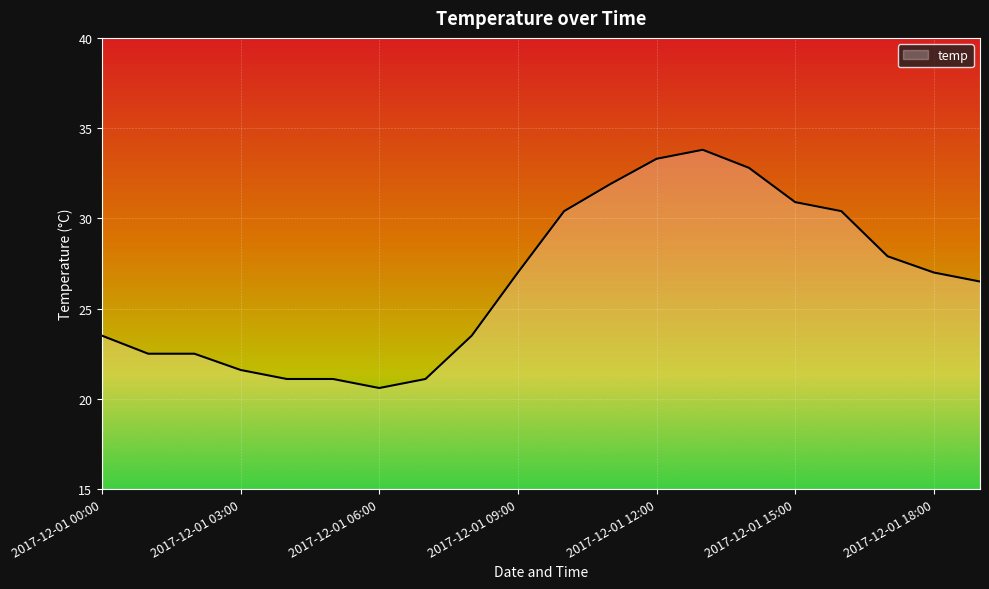

Reading left to right, list all the values displayed in this chart.

23.5	22.5	22.5	21.6	21.1	21.1	20.6	21.1	23.5	27.0	30.4	31.9	33.3	33.8	32.8	30.9	30.4	27.9	27.0	26.5